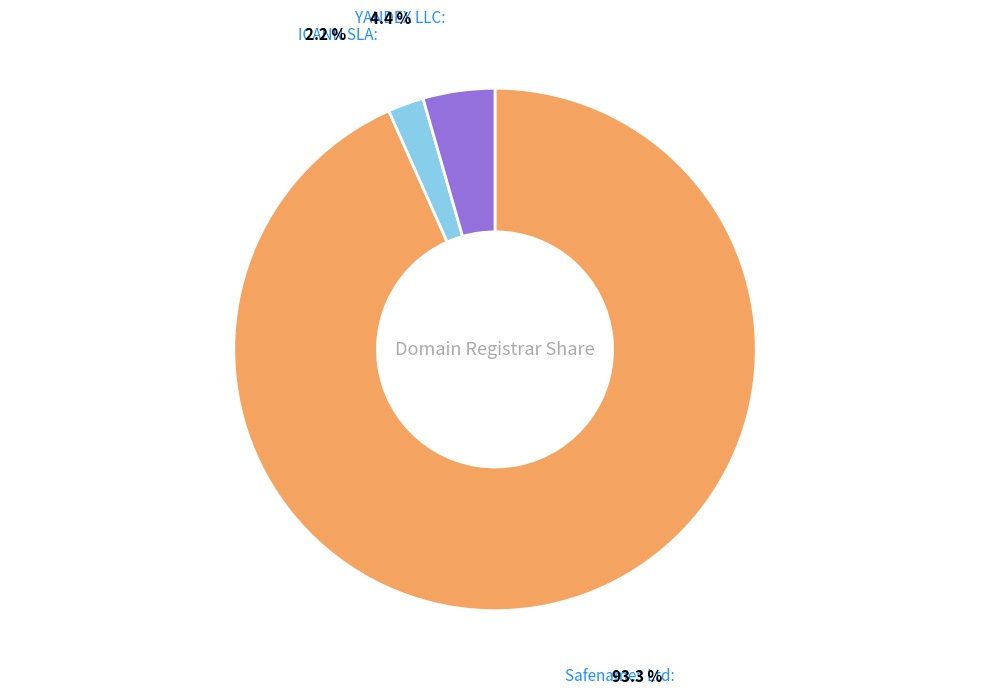

To the nearest percent, what is the combined percentage of ICANN SLA and Safenames Ltd?

96%